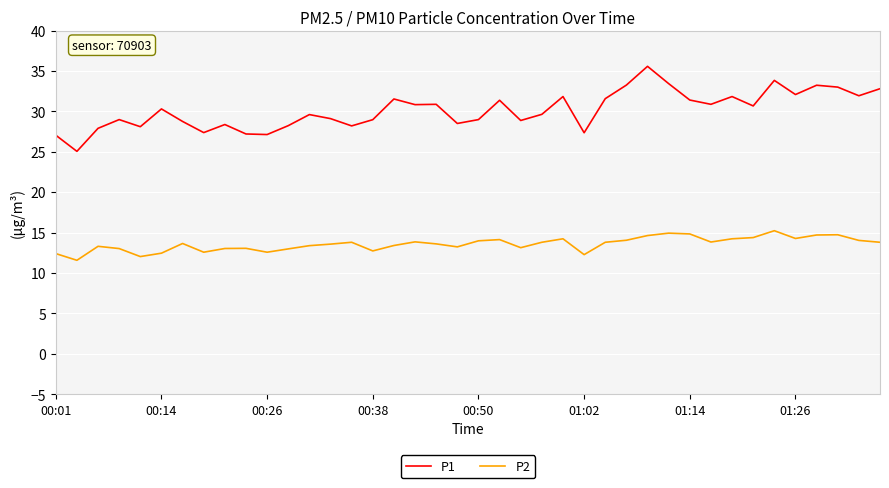

Which series has the widest spread of values?

P1